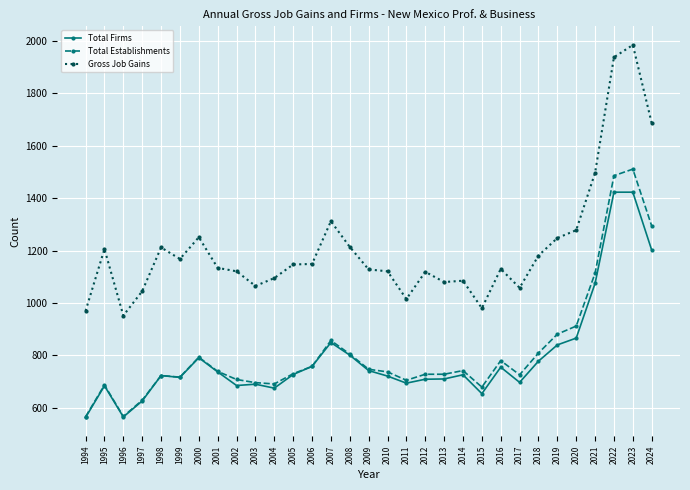

At which label does Total Establishments first exceed 737?

2000